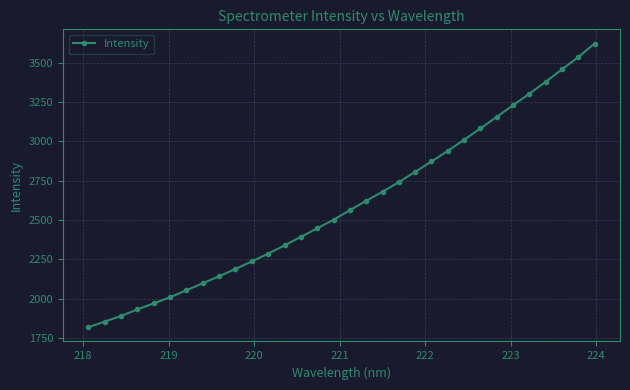

What is the difference between the maximum and minimum values?

1801.9